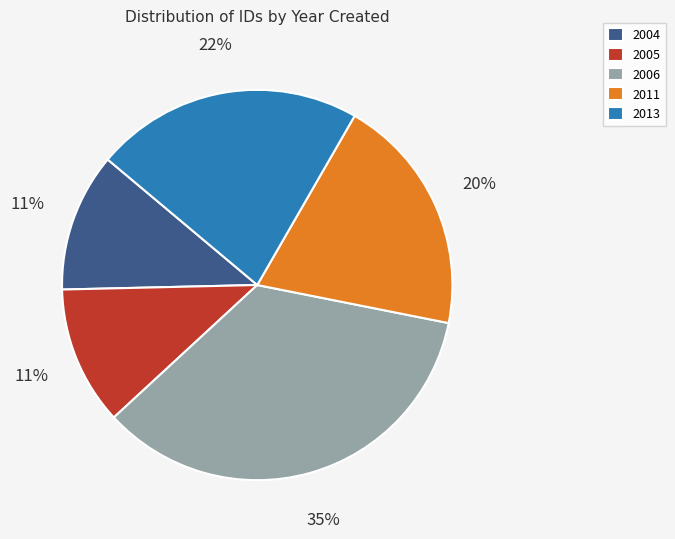

Is there any slice that represents more than half of the pie?

No